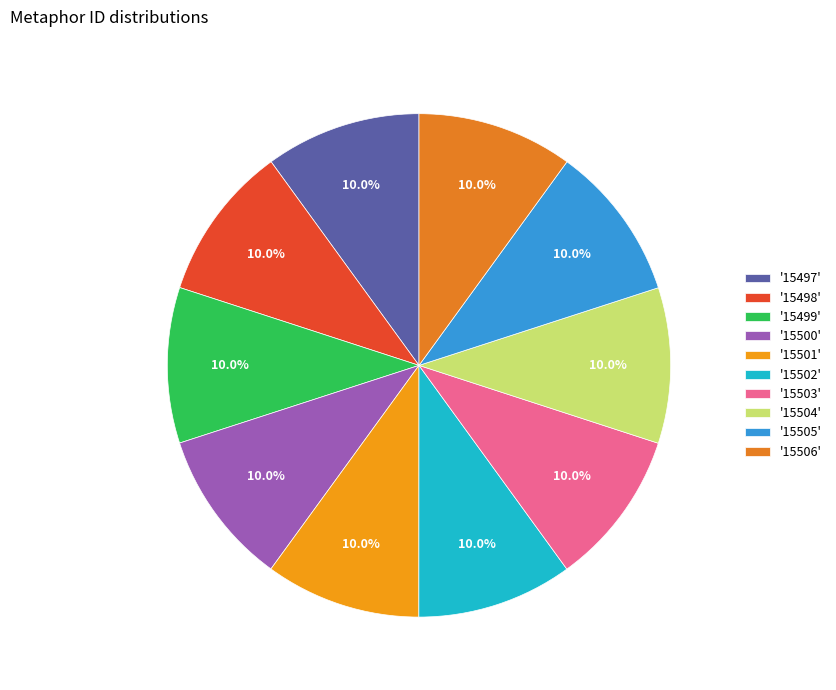

How many slices are in this pie chart?

10